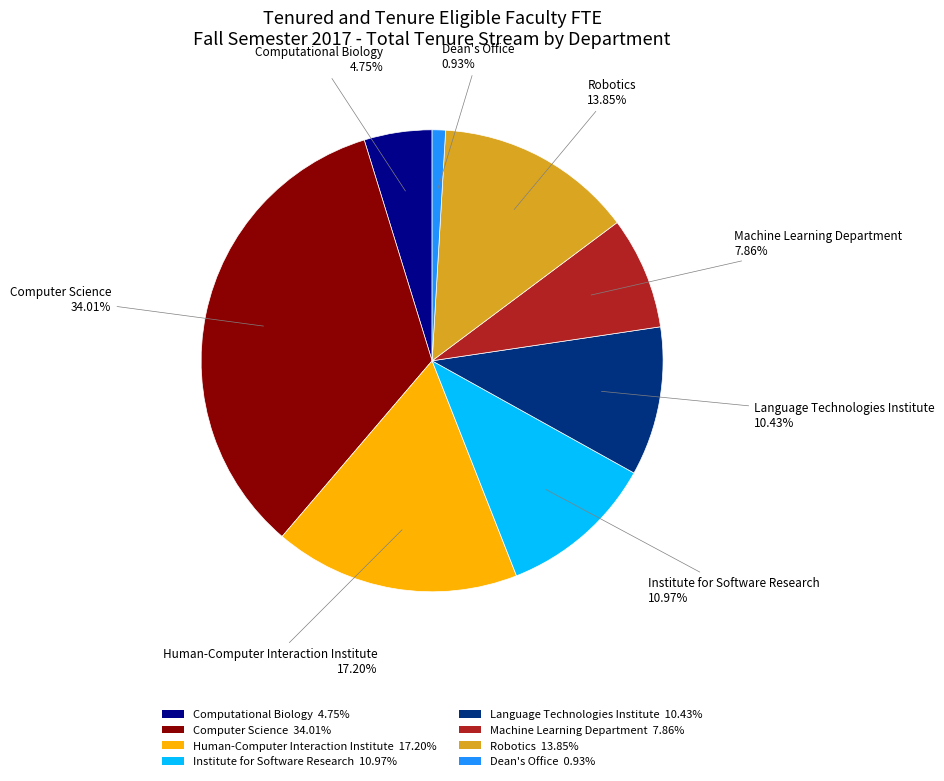

What percentage is the Computer Science slice, to the nearest percent?

34%